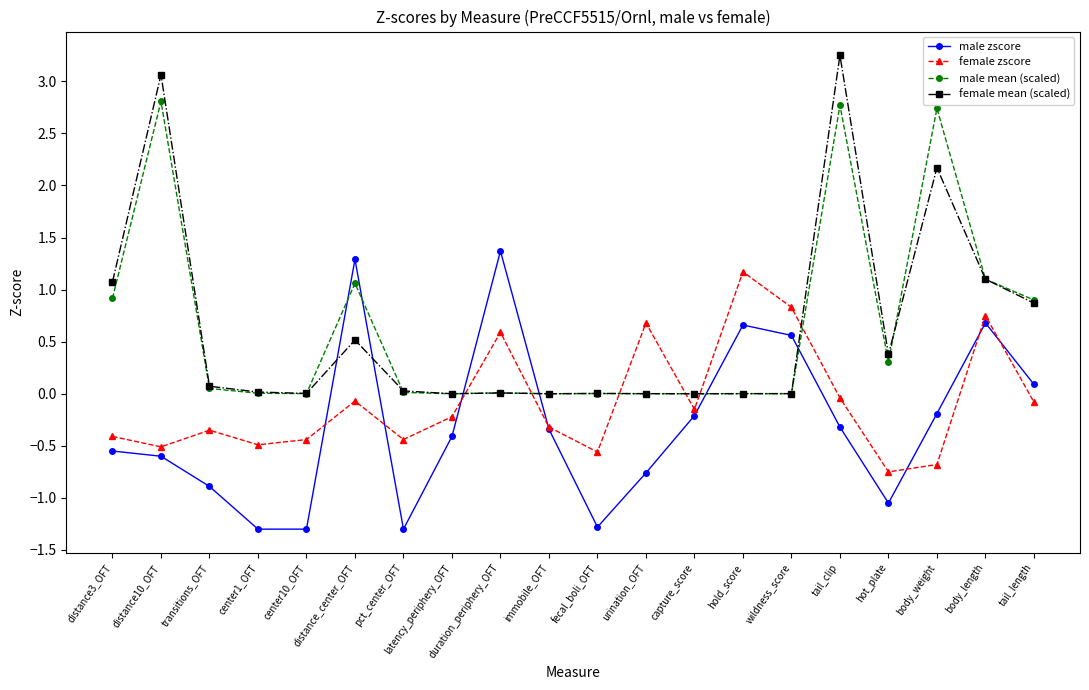

At which label does female zscore reach its minimum?

hot_plate